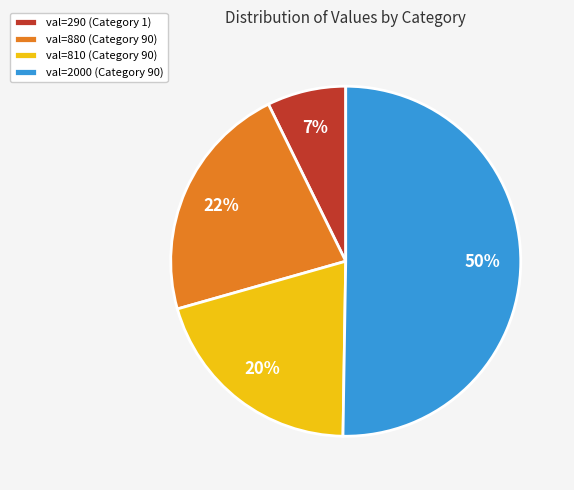

Which slice is the largest?

val=2000 (Category 90)